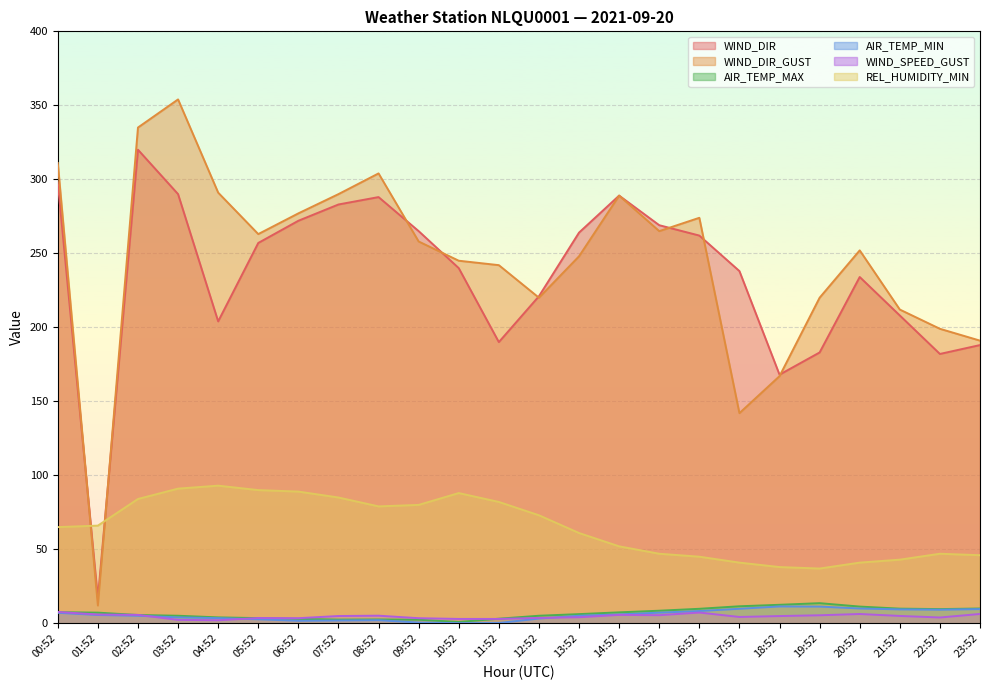

Reading right to left, what are all the values shown in this chart?

WIND_DIR: 188.0	182.0	208.0	234.0	183.0	168.0	238.0	262.0	269.0	289.0	264.0	221.0	190.0	240.0	265.0	288.0	283.0	272.0	257.0	204.0	290.0	320.0	17.0	298.0
WIND_DIR_GUST: 191.0	199.0	212.0	252.0	220.0	167.0	142.0	274.0	265.0	289.0	248.0	220.0	242.0	245.0	258.0	304.0	290.0	277.0	263.0	291.0	354.0	335.0	12.0	311.0
AIR_TEMP_MAX: 10.0	9.6	9.9	11.3	13.6	12.5	11.5	9.8	8.5	7.4	6.2	5.1	3.1	0.9	2.4	2.6	2.5	3.0	3.5	4.0	5.1	5.6	7.2	7.5
AIR_TEMP_MIN: 9.6	9.2	9.4	10.0	11.3	11.4	9.8	8.3	7.2	6.0	5.1	3.2	0.2	0.1	0.5	2.1	1.9	1.7	2.7	3.5	4.0	5.1	5.6	7.1
WIND_SPEED_GUST: 6.3	3.9	5.0	6.3	5.4	4.9	4.3	7.2	5.5	5.7	4.1	3.6	2.9	2.9	3.4	5.1	4.9	3.4	3.6	2.1	2.3	5.7	5.9	7.7
REL_HUMIDITY_MIN: 46.0	47.0	43.0	41.0	37.0	38.0	41.0	45.0	47.0	52.0	61.0	73.0	82.0	88.0	80.0	79.0	85.0	89.0	90.0	93.0	91.0	84.0	66.0	65.0